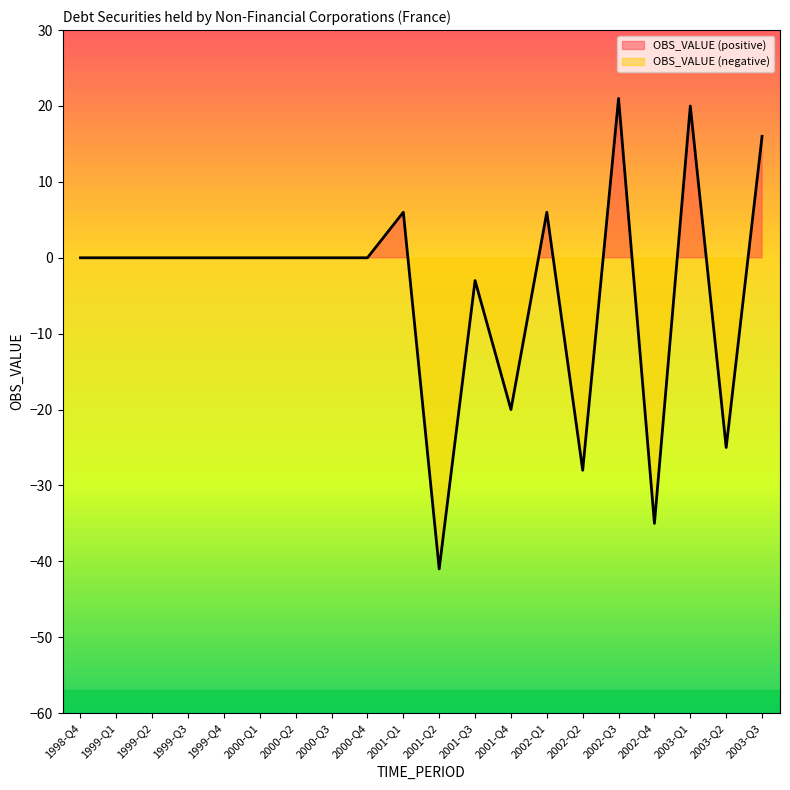

At which label is the value closest to -10?

2001-Q3